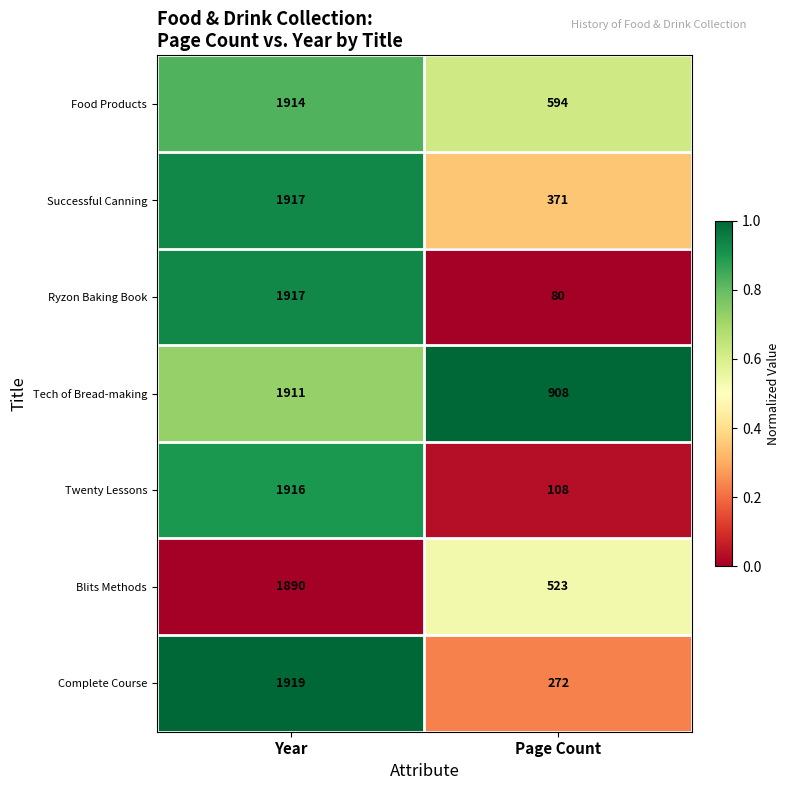

What is the total value across all series at Year?

13384